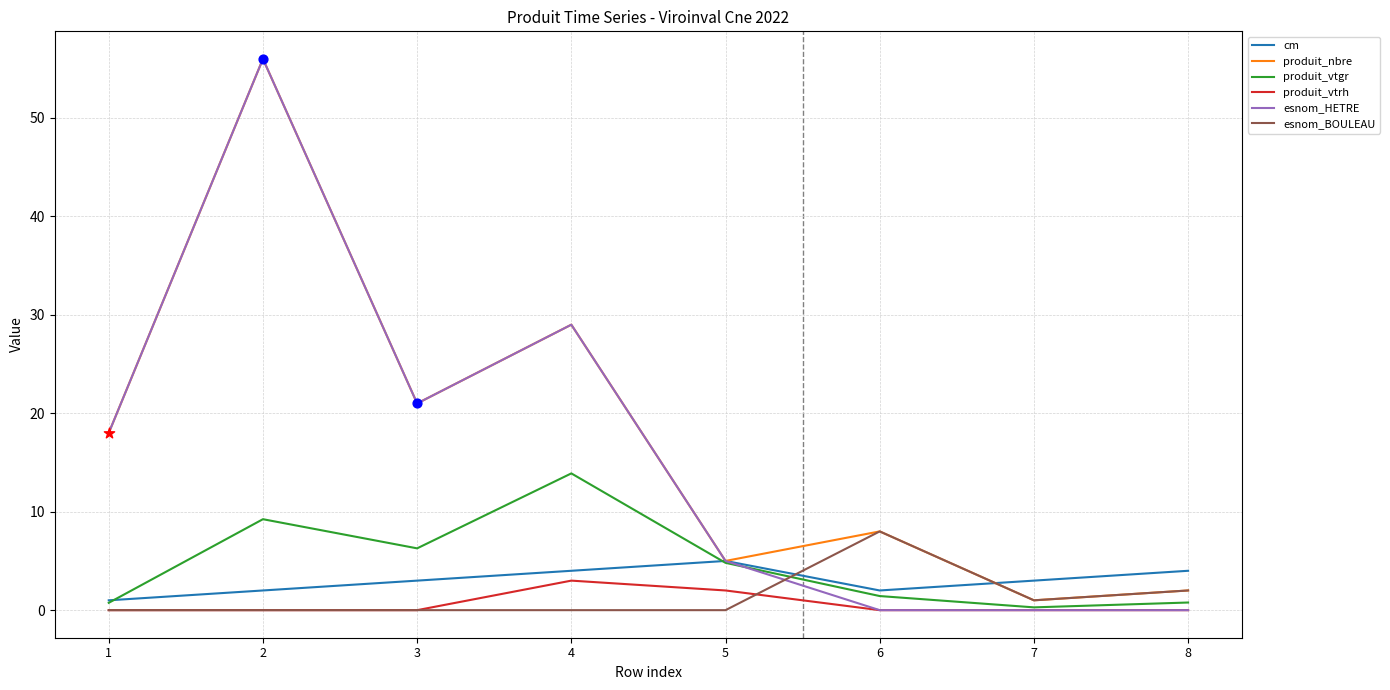

What is the total value across all series at 3?

51.3